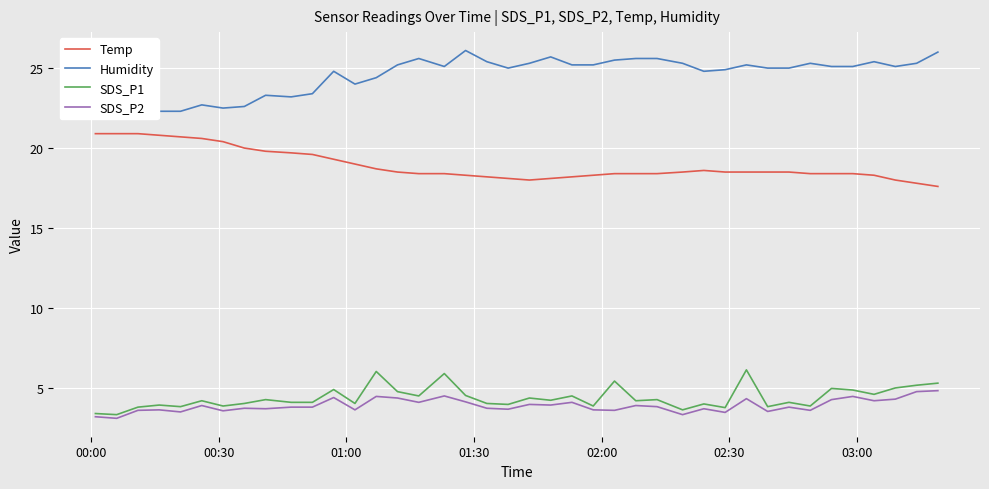

True or false: SDS_P2 and Temp cross at least once.

False